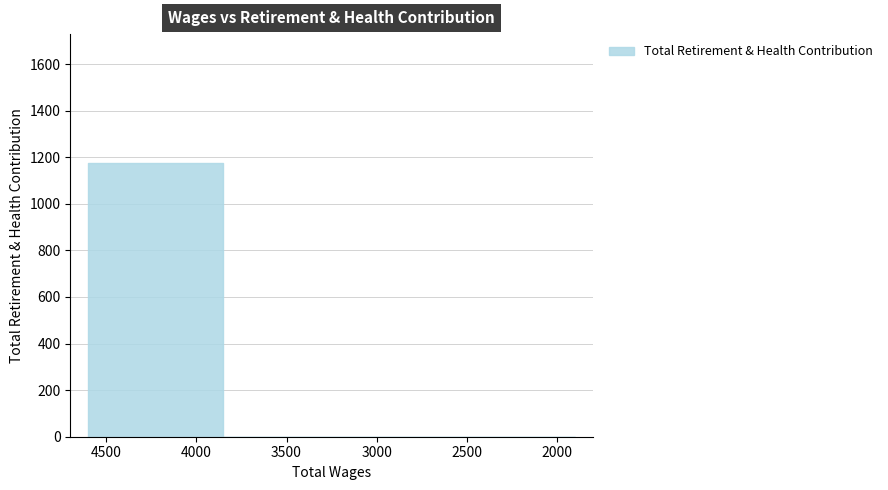

What is the sum of the values at 3100 and 4600?

1176